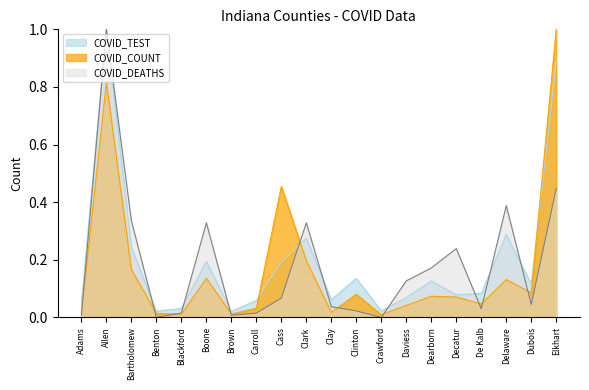

List the series in order of their overall mean, highest first.

COVID_TEST, COVID_DEATHS, COVID_COUNT